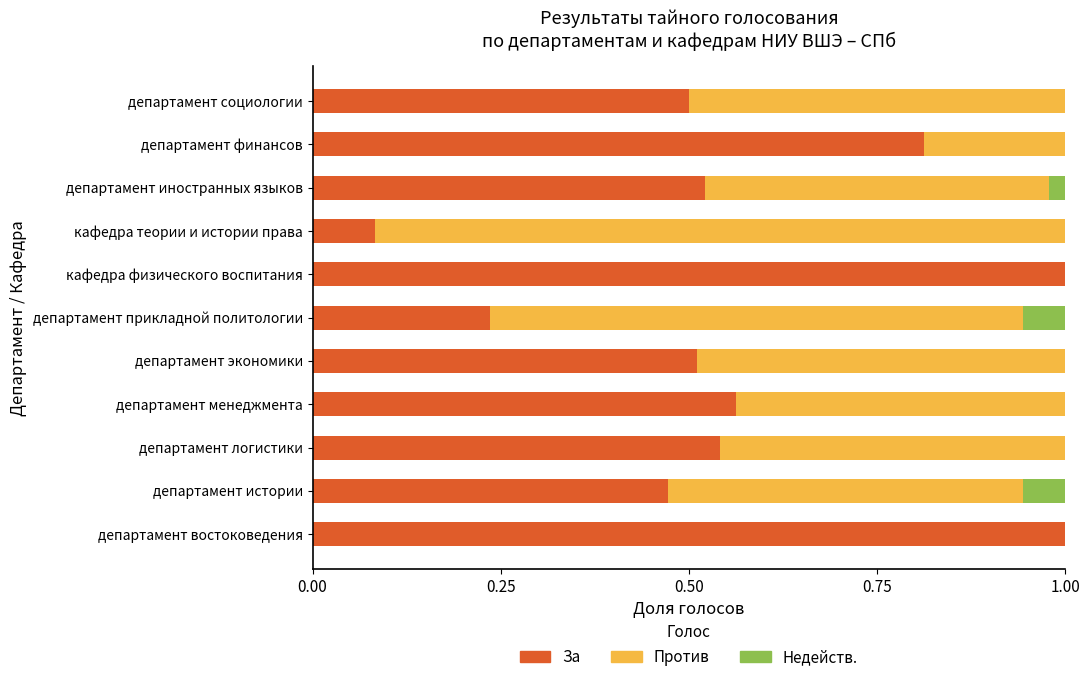

What is the total value across all series at департамент востоковедения?

1.0